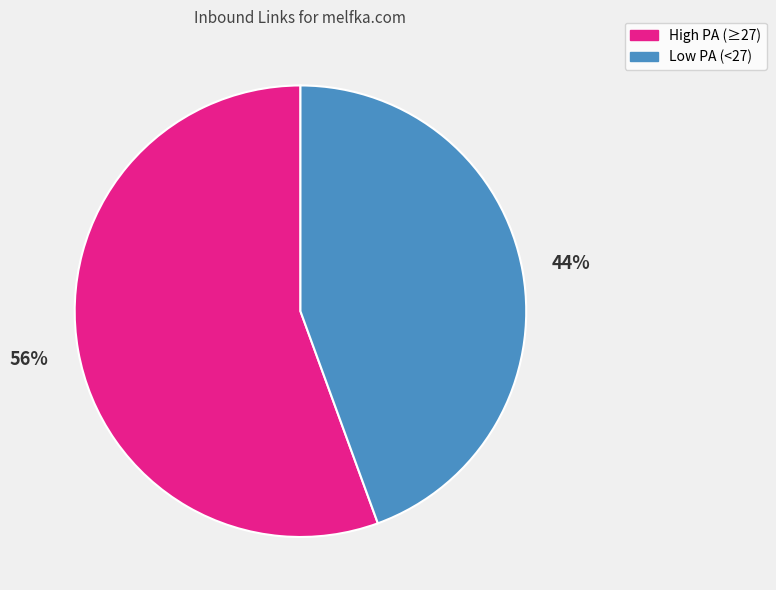

What is the ratio of the value at Low PA (<27) to the value at High PA (≥27)?

0.8